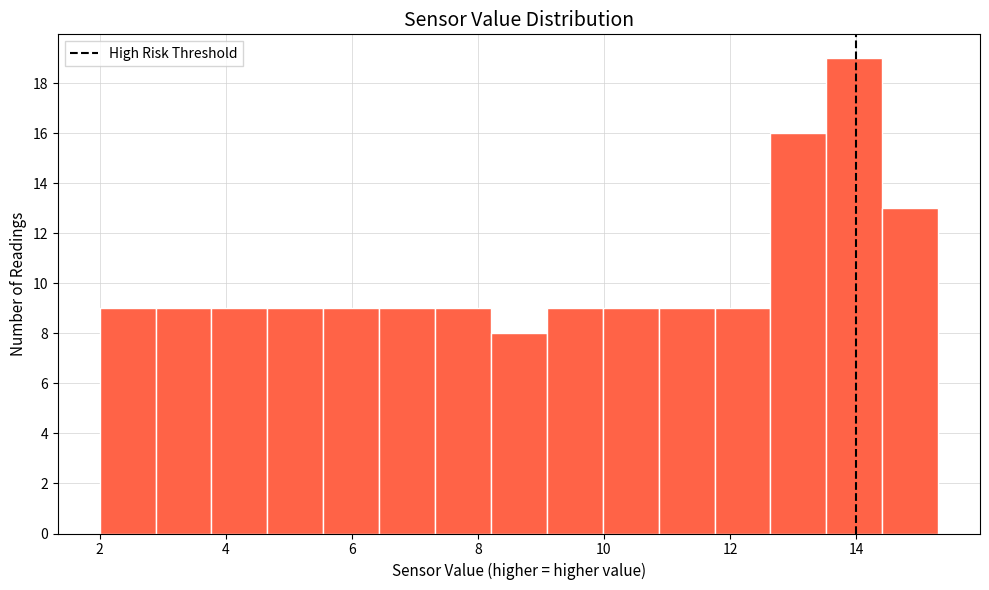

Reading left to right, transcribe this chart: for each bar, give the range it covers on the x-axis and its height. Neither the bar edges nor the heights are printed on the chart, so give them approximately, as read against the axes.

2.0 to 2.8: 9
2.8 to 3.8: 9
3.8 to 4.6: 9
4.6 to 5.6: 9
5.6 to 6.4: 9
6.4 to 7.4: 9
7.4 to 8.2: 9
8.2 to 9.0: 8
9.0 to 10.0: 9
10.0 to 10.8: 9
10.8 to 11.8: 9
11.8 to 12.6: 9
12.6 to 13.6: 16
13.6 to 14.4: 19
14.4 to 15.4: 13